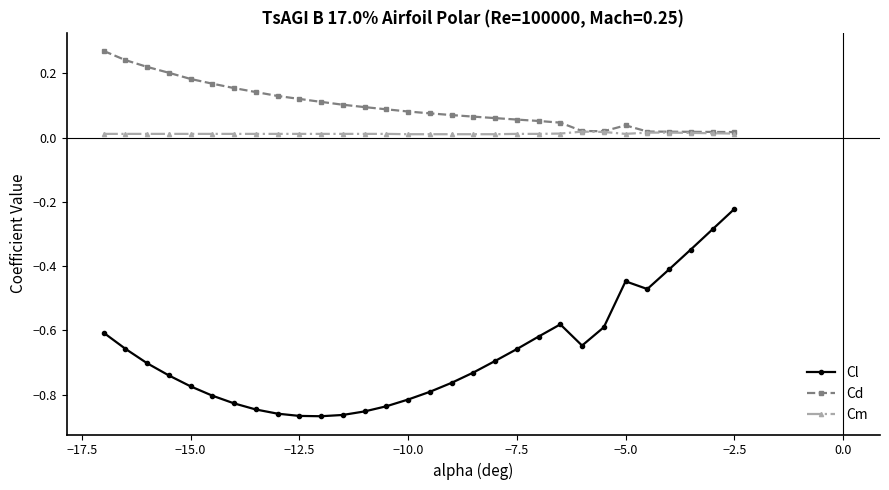

Rank the series by their maximum value, from highest to lowest.

Cd, Cm, Cl